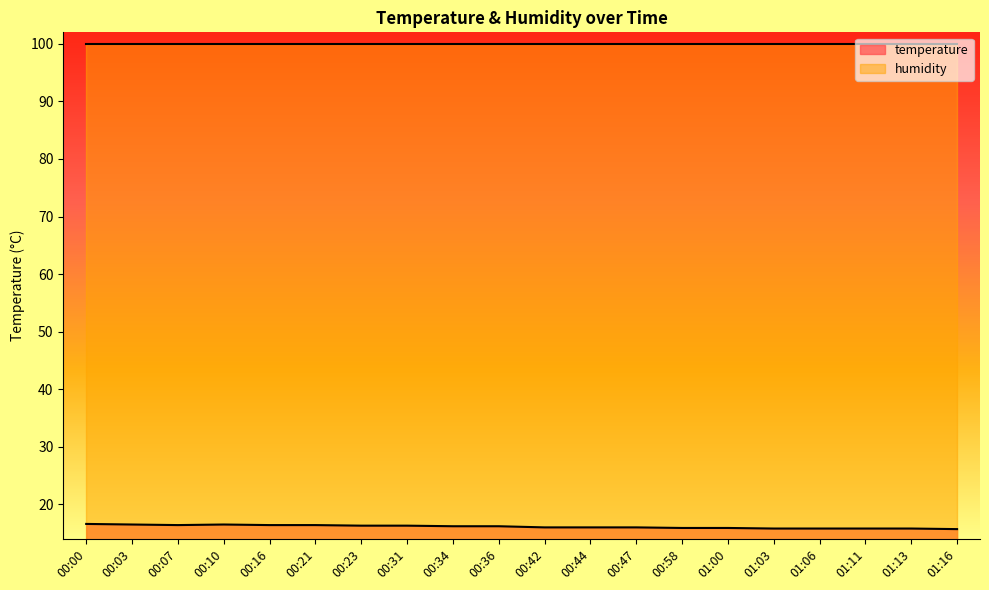

True or false: the data shows 16.5 at 00:10.

True